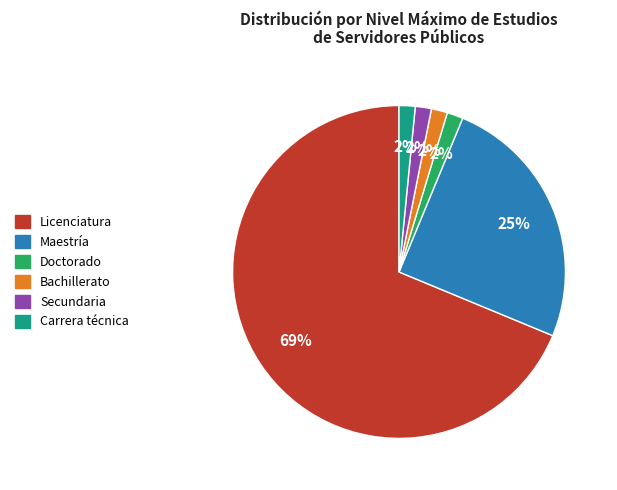

Is the sum of Maestría and Secundaria greater than half?

No